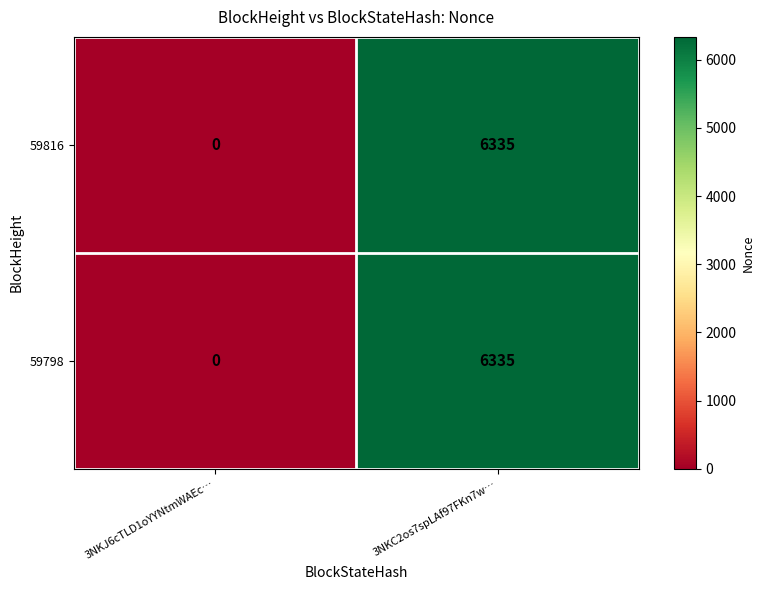

Where is 59798 nearest to the value 3167?

3NKJ6cTLD1oYYNtmWAEc…